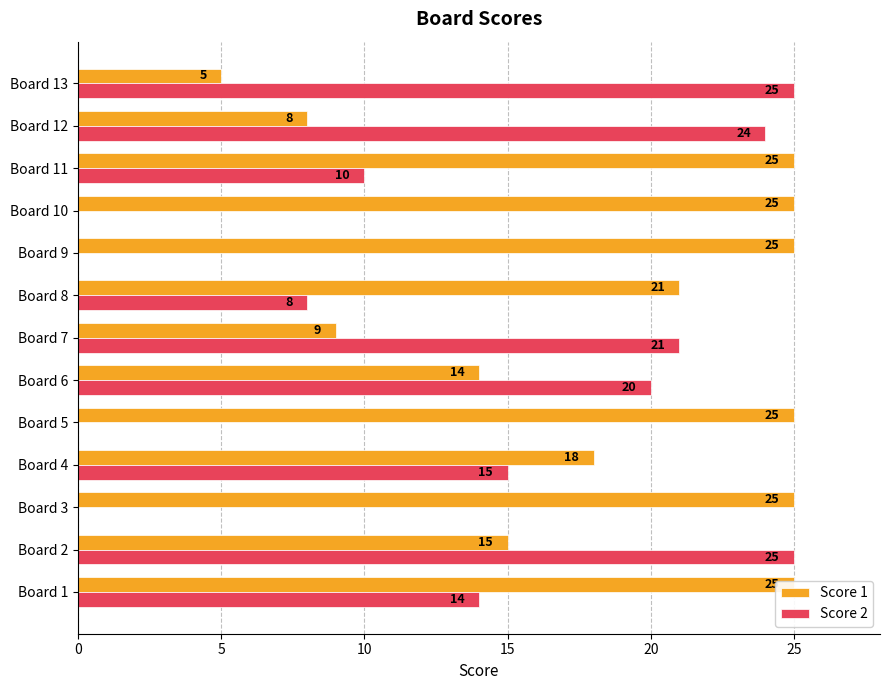

Between Board 5 and Board 11, which is larger?

Board 5